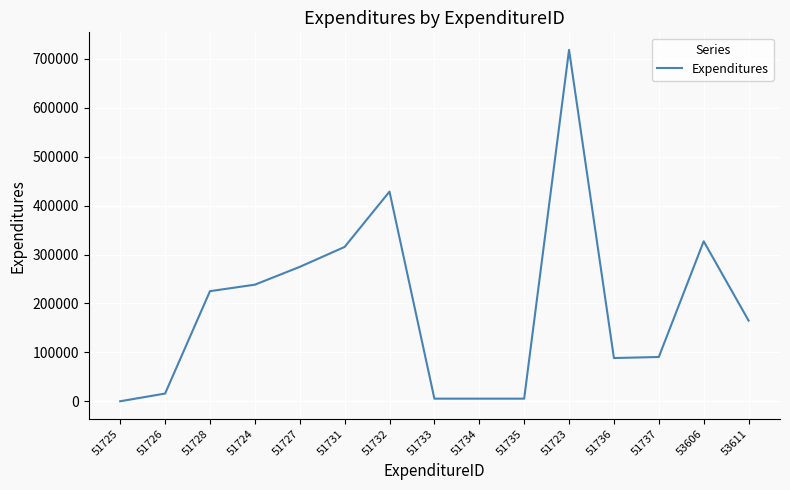

What position from the left is 51732?

7